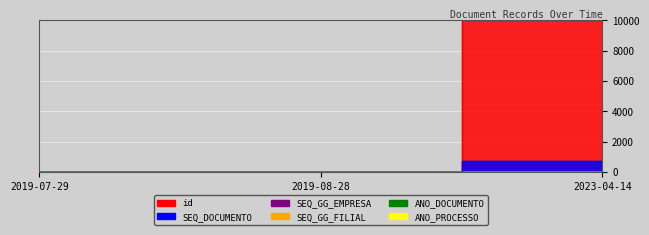

Reading right to left, what are all the values shown in this chart?

id: 10000.0	1.8	1.5
SEQ_DOCUMENTO: 719.1	2.1	1.7
SEQ_GG_EMPRESA: 0.0	0.0	0.0
SEQ_GG_FILIAL: 7.1	7.0	7.0
ANO_DOCUMENTO: 7.1	7.0	7.0
ANO_PROCESSO: 0.0	0.0	0.0